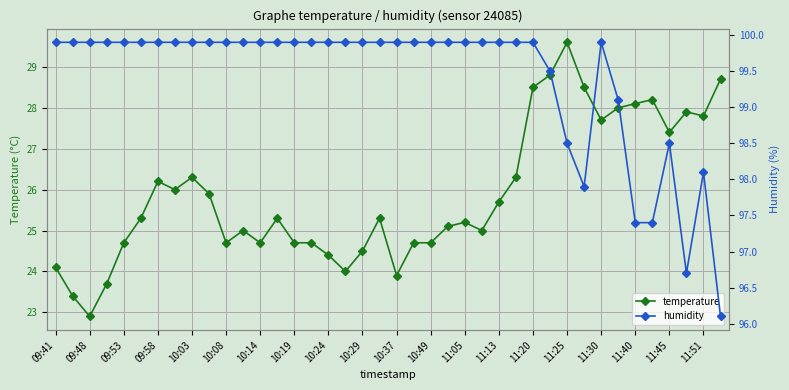

List the series in order of their peak value, highest first.

humidity, temperature